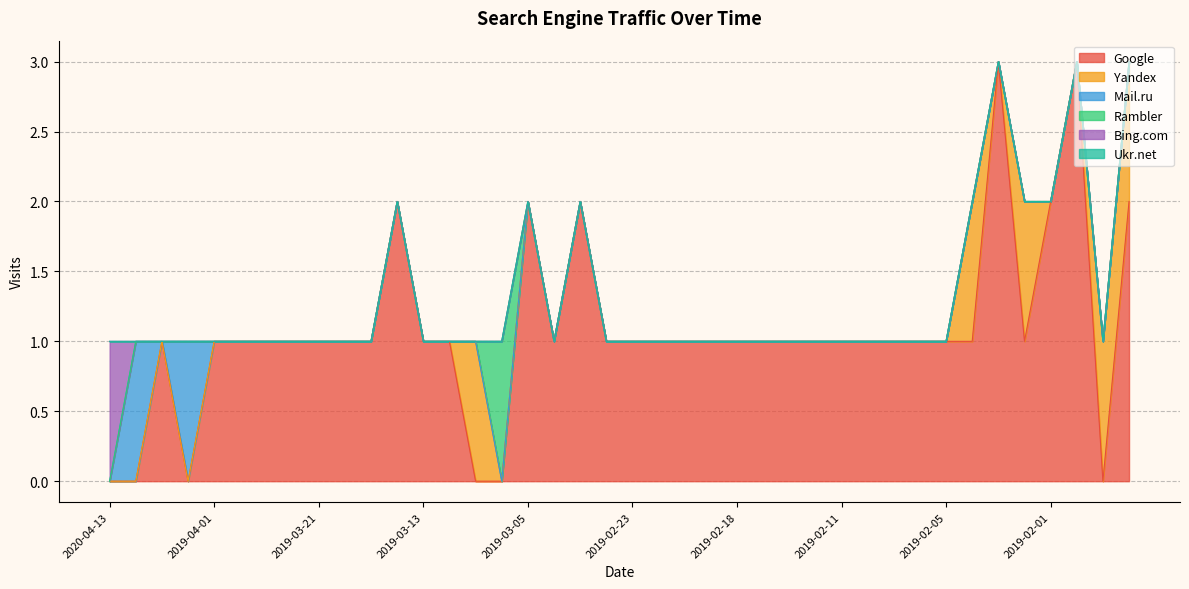

What is the total value across all series at 2019-02-19?

1